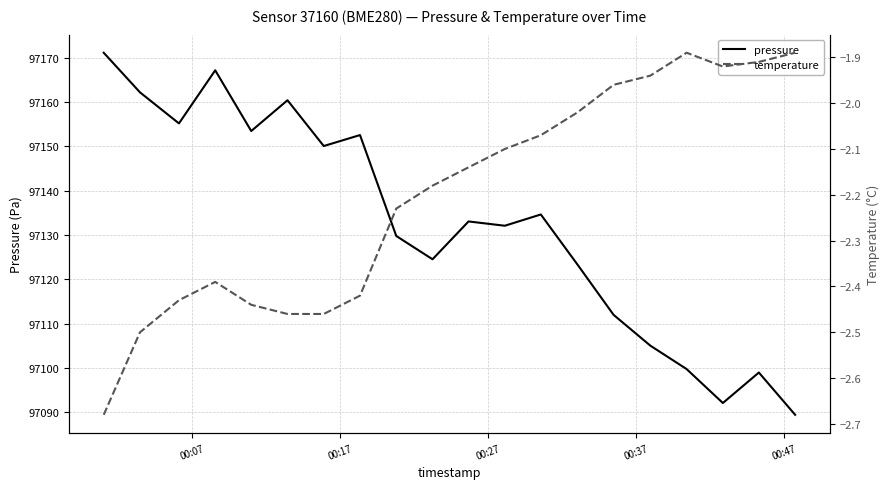

What is the minimum value for pressure?

97089.5